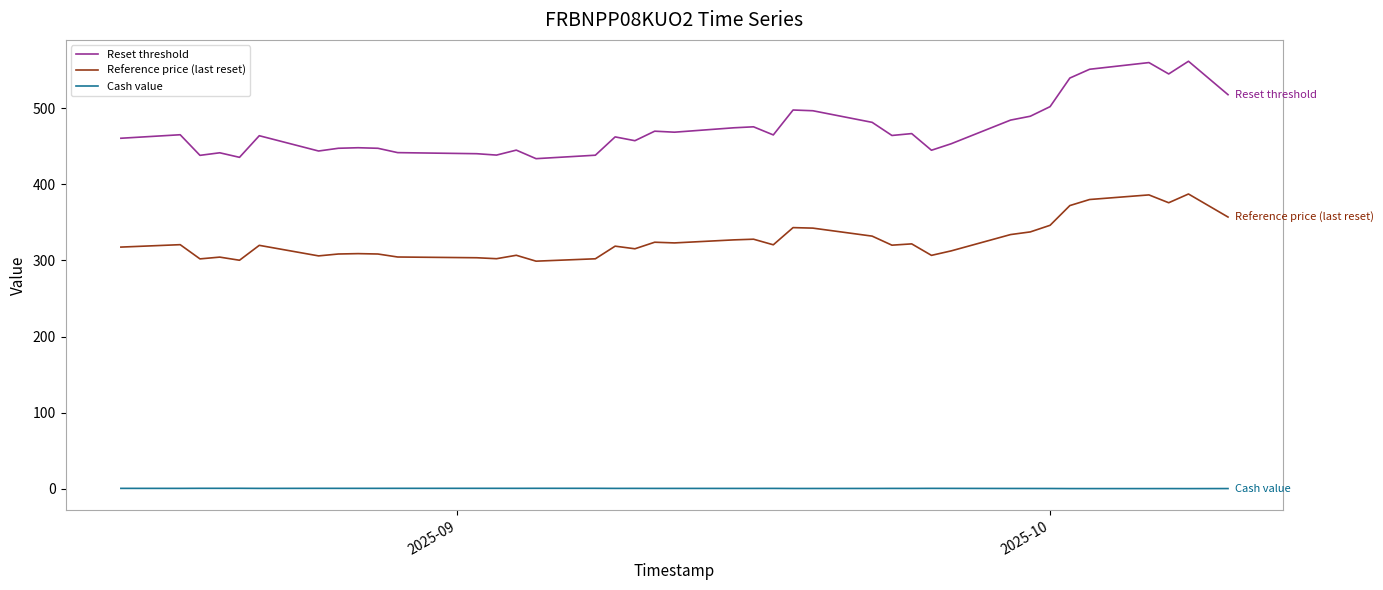

What is the sum of all Reference price (last reset) values?

12726.4